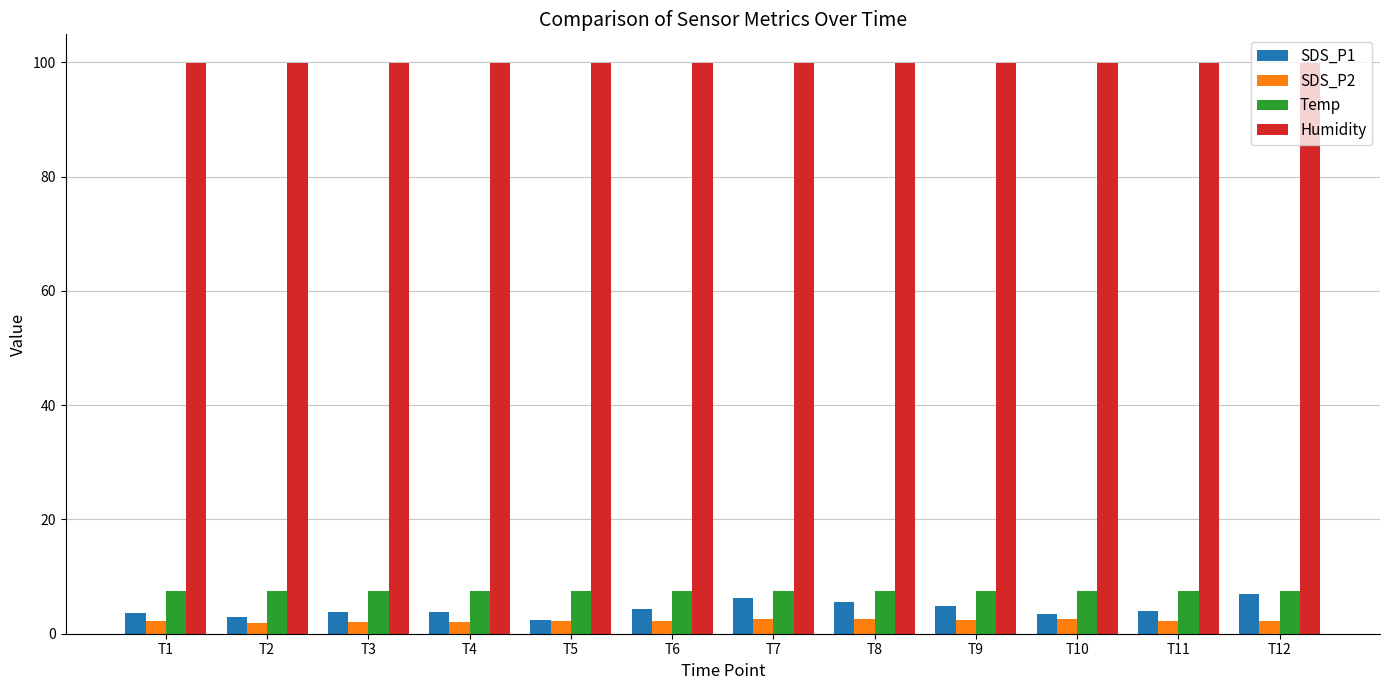

What is the spread (max minus min) of values at T10?

97.4